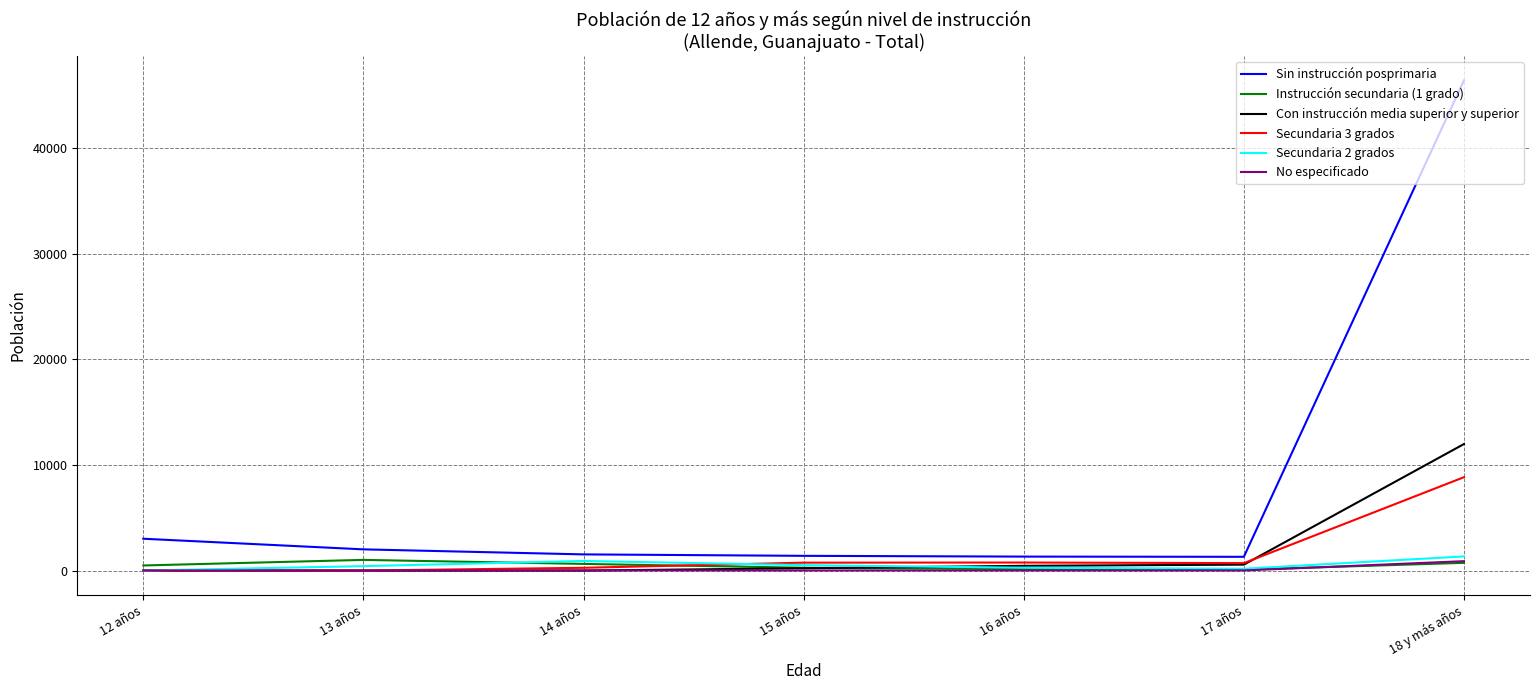

True or false: Con instrucción media superior y superior and Sin instrucción posprimaria intersect in this chart.

False